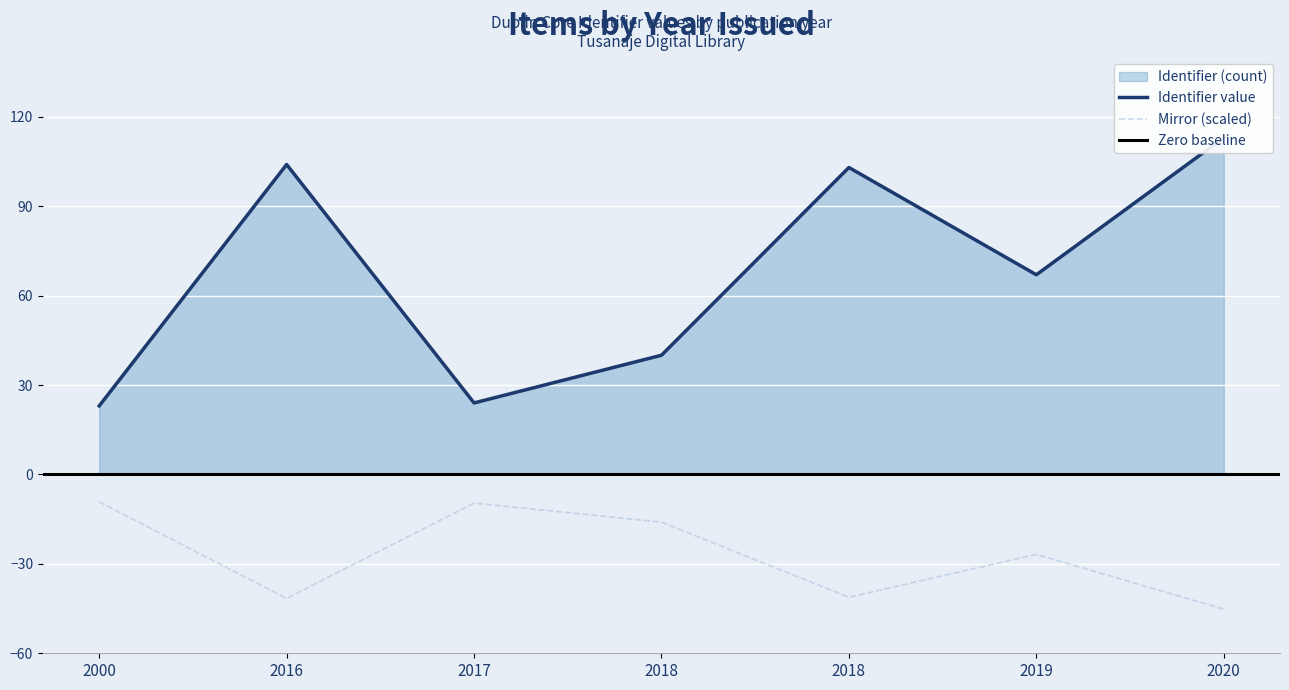

What is the value of the 7th point from the left?

113